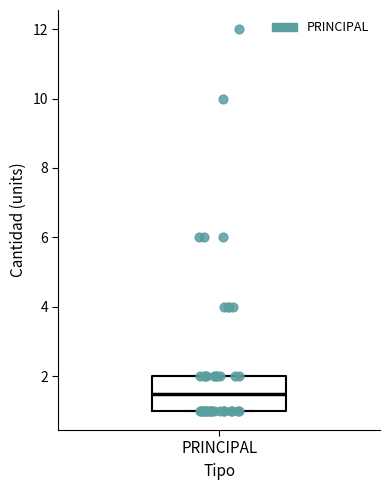

Read this box plot against the y-axis: the position of the median line, the range covered by the box, and the ends of both whiskers. The values are not printed on the chart, so give them approximately, as read against the axis.

median 1.6, box 1.0 to 2.0, whiskers 1.0 to 2.0